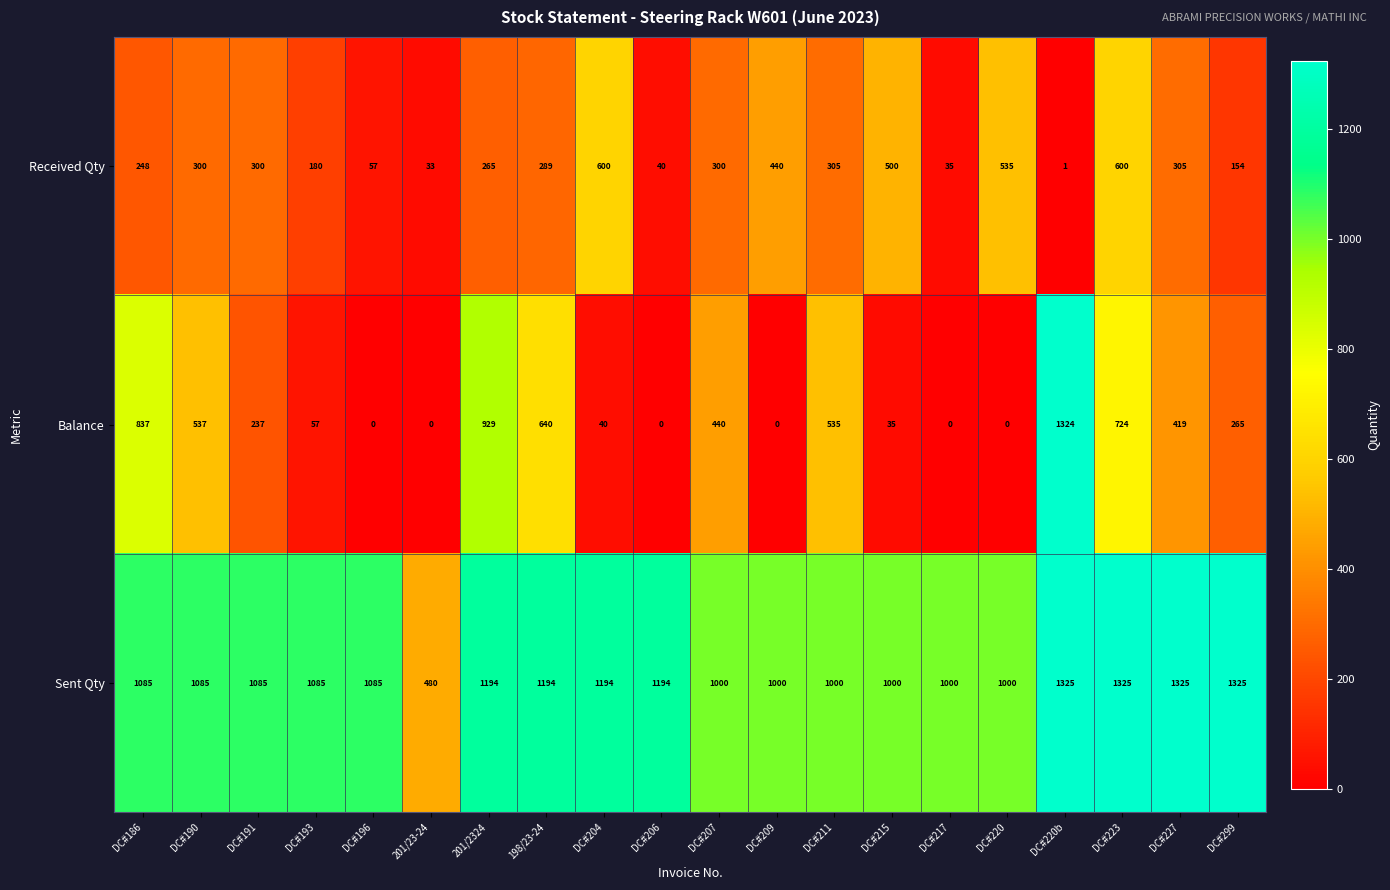

At how many categories does at least one series exceed 1299?

4